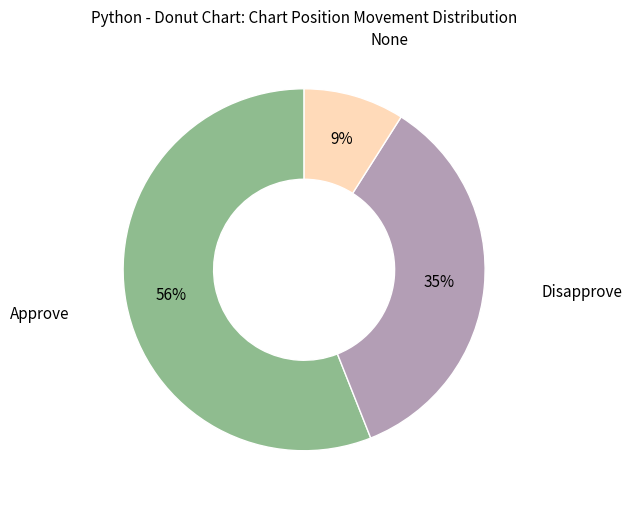

What is the largest slice in the pie chart?

Approve